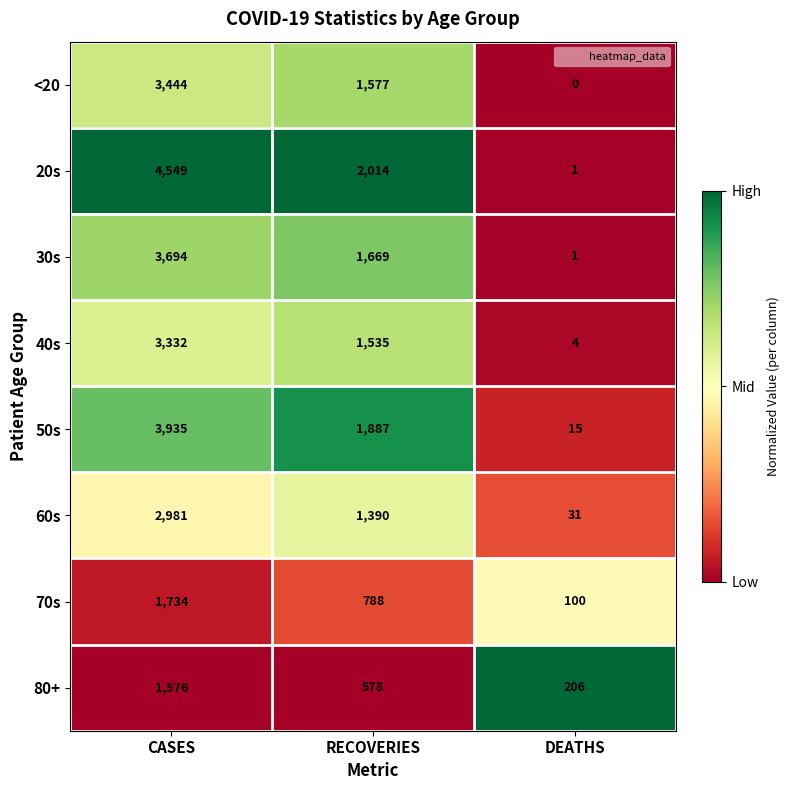

True or false: 60s has a value of 2981 at CASES.

True